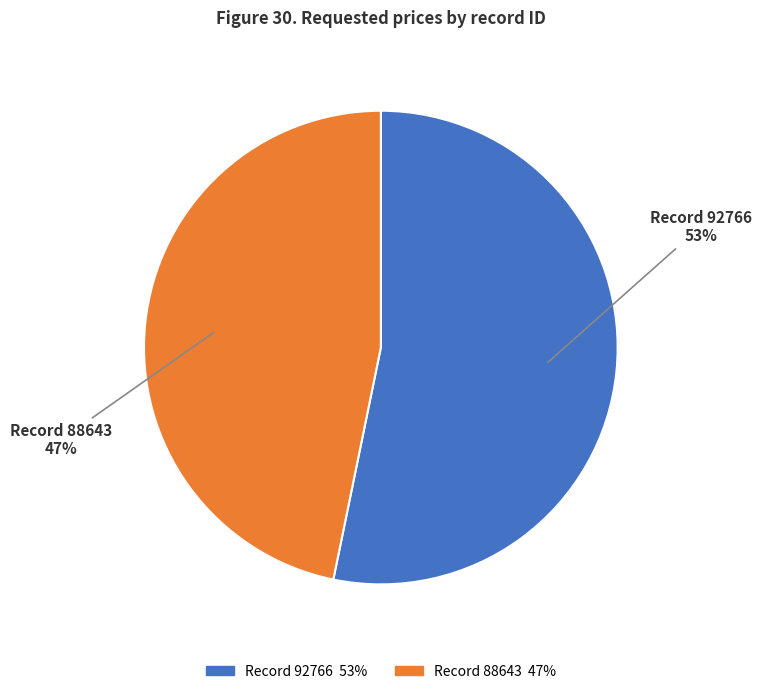

Which slice is the largest?

Record 92766